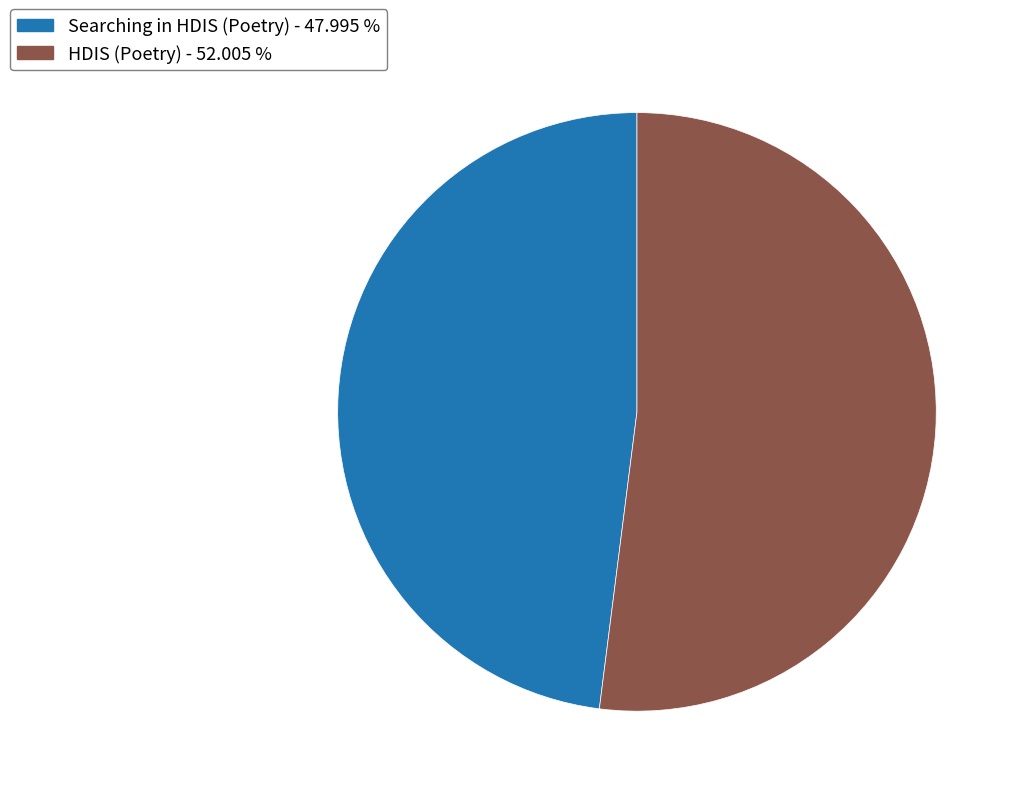

How many slices are in this pie chart?

2